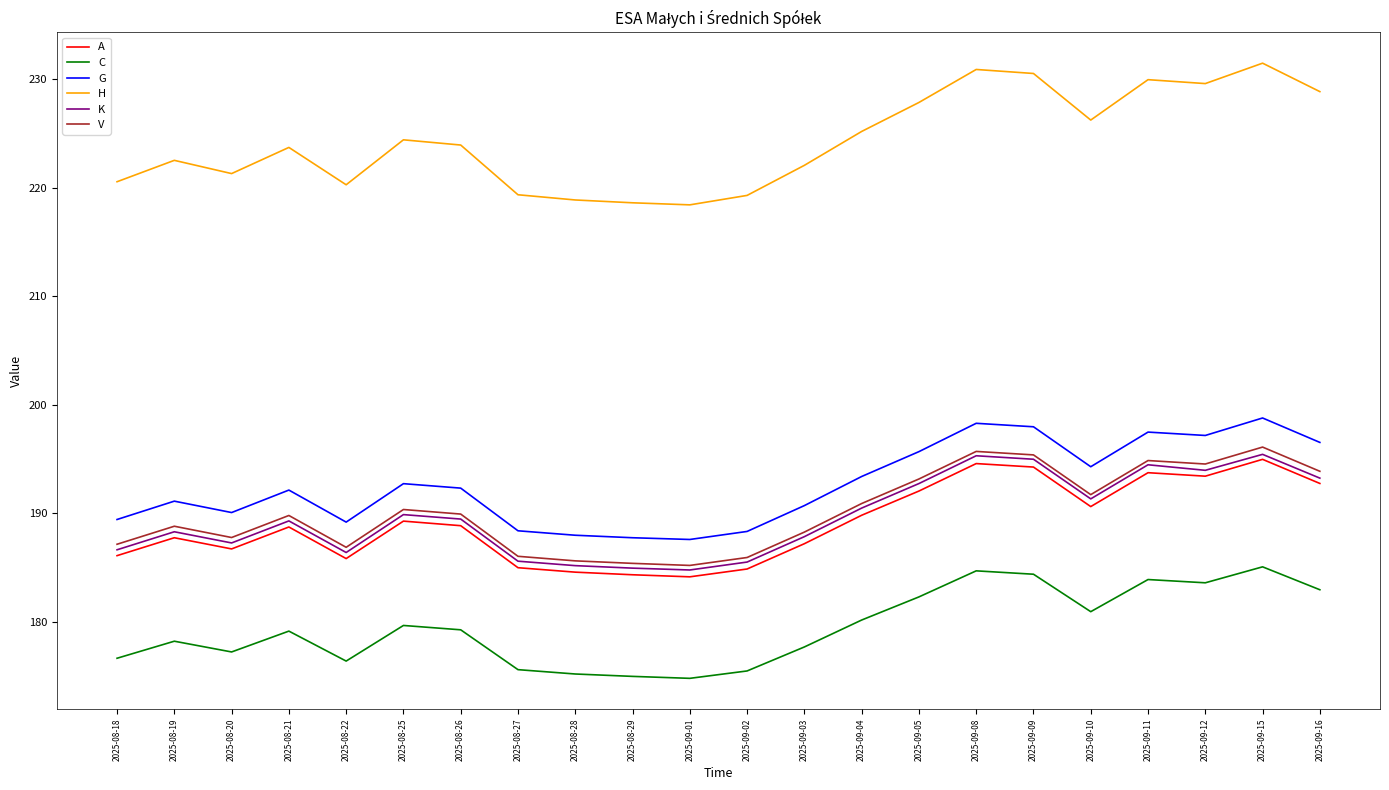

Which series has the largest range (max minus min)?

H